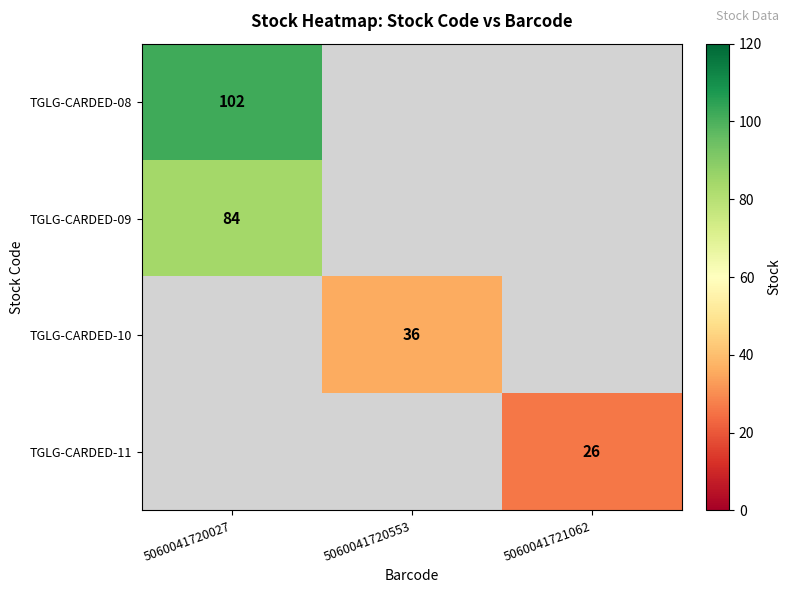

Count the number of categories in the chart.

3